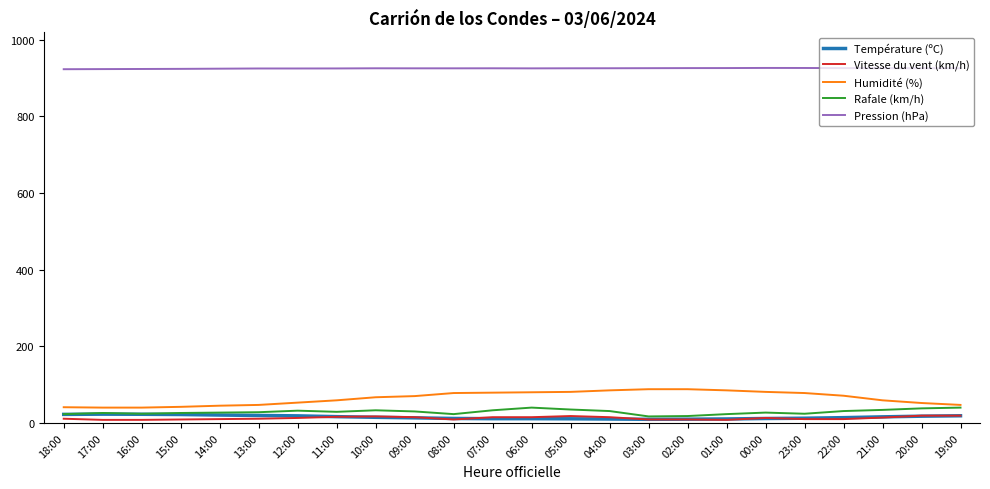

What is the maximum value for Rafale (km/h)?

40.0